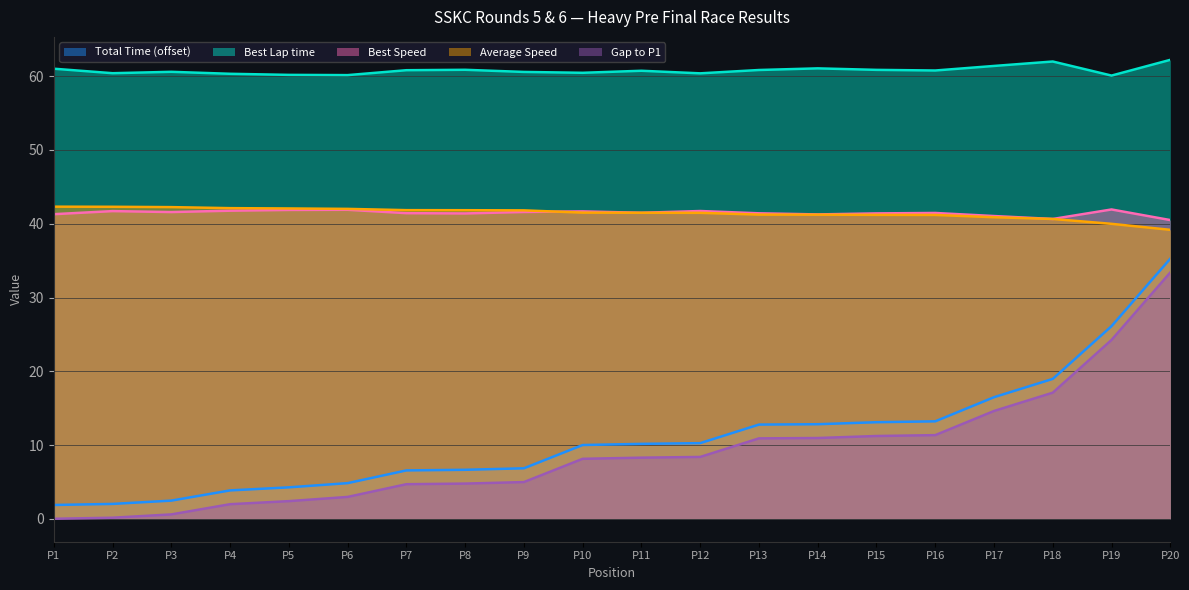

At which label does Gap to P1 reach its peak?

P20